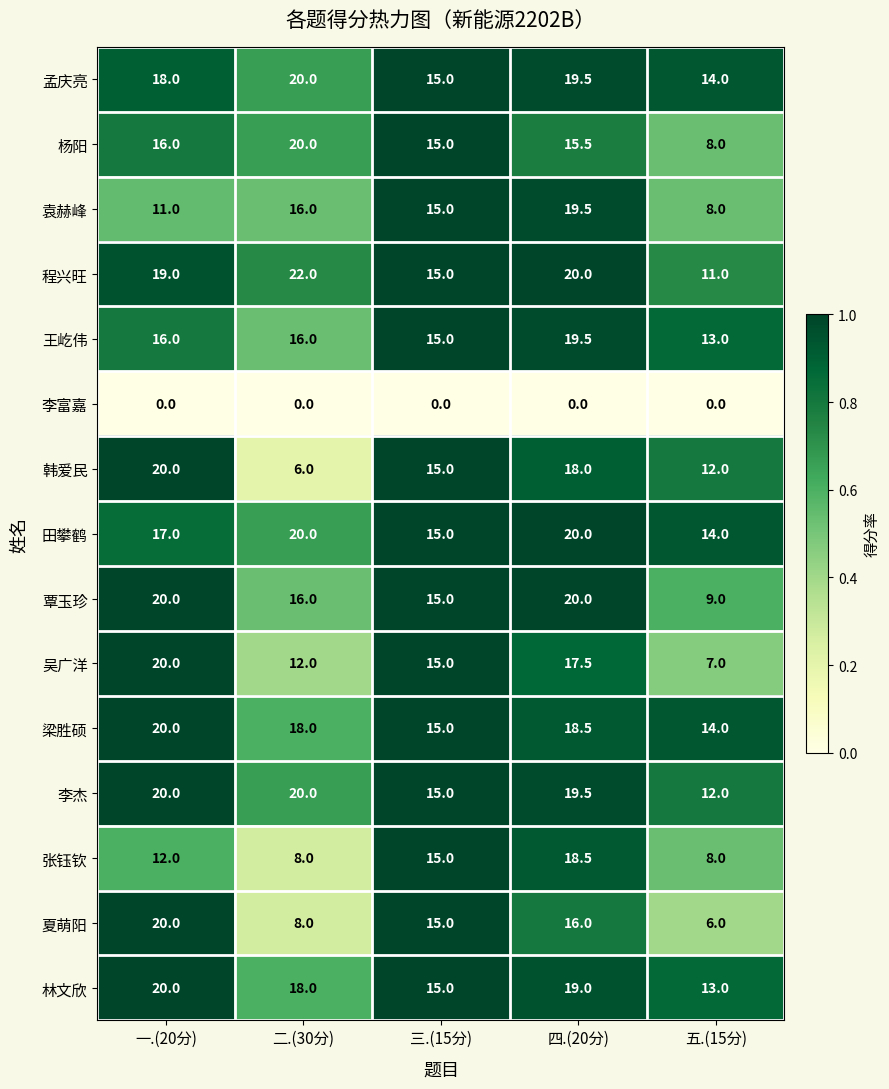

Which series changed the most between 二.(30分) and 三.(15分)?

韩爱民